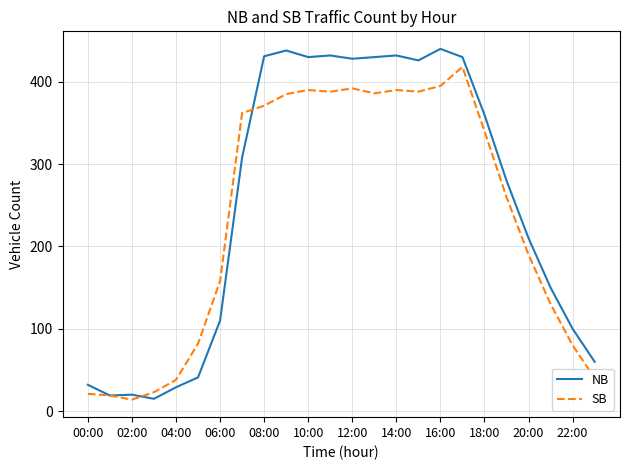

Which series has the widest spread of values?

NB